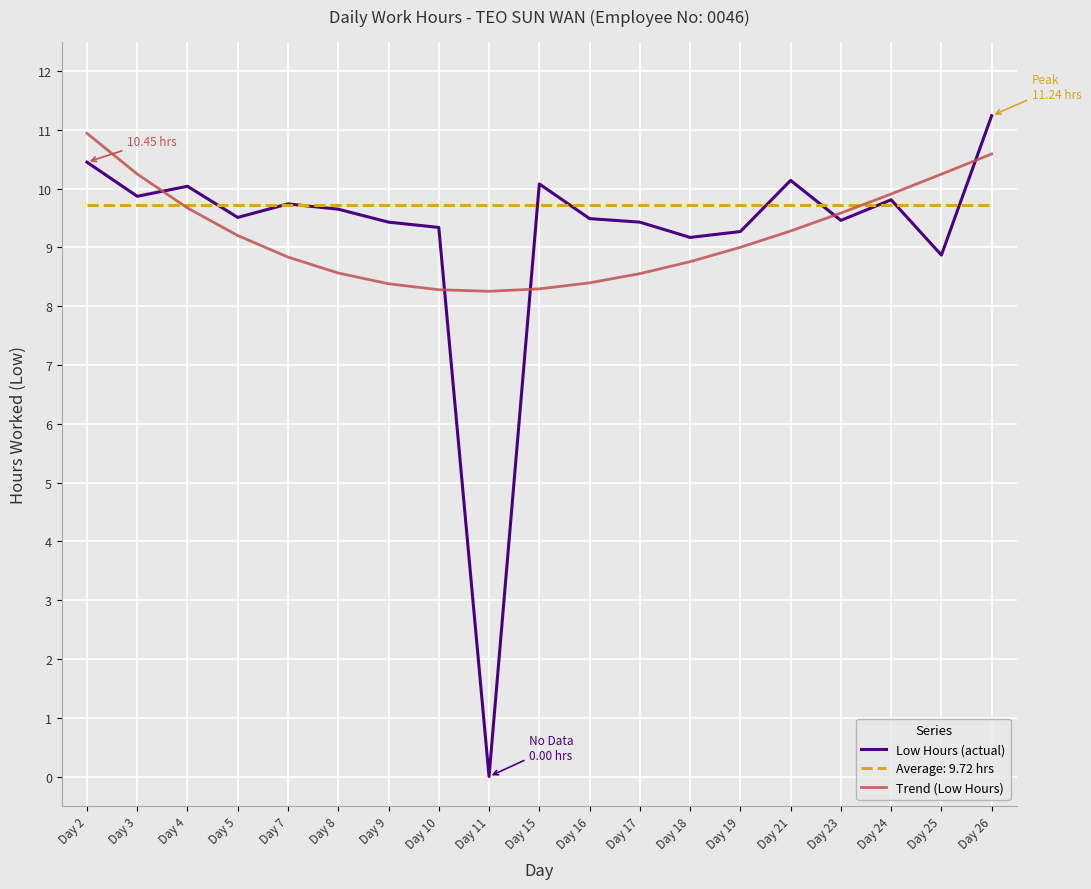

What value does the Trend (Low Hours) series have at Day 10?

8.3